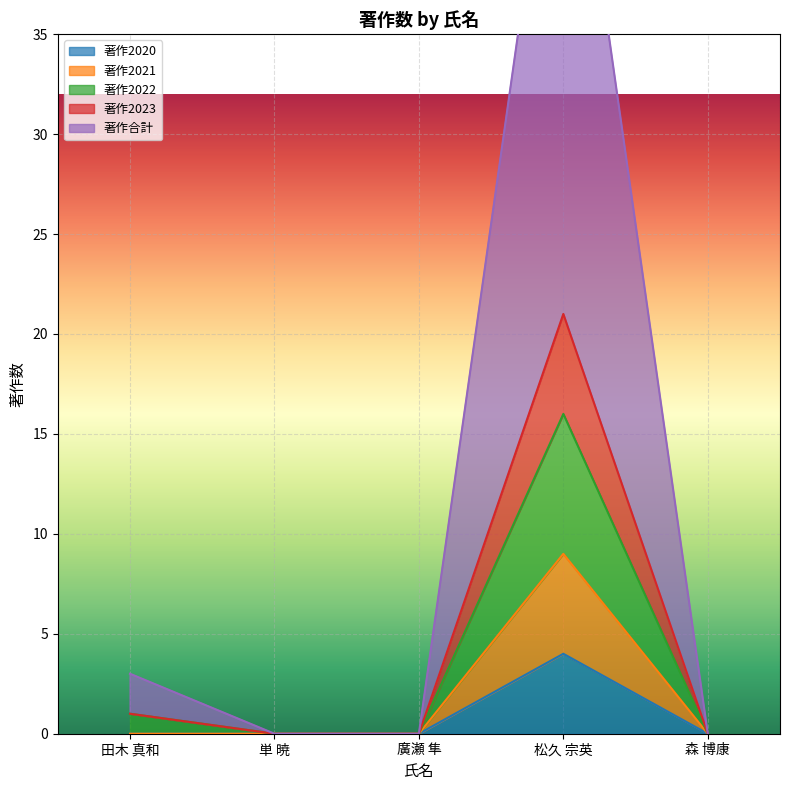

What is the label of the 2nd point from the right?

松久 宗英